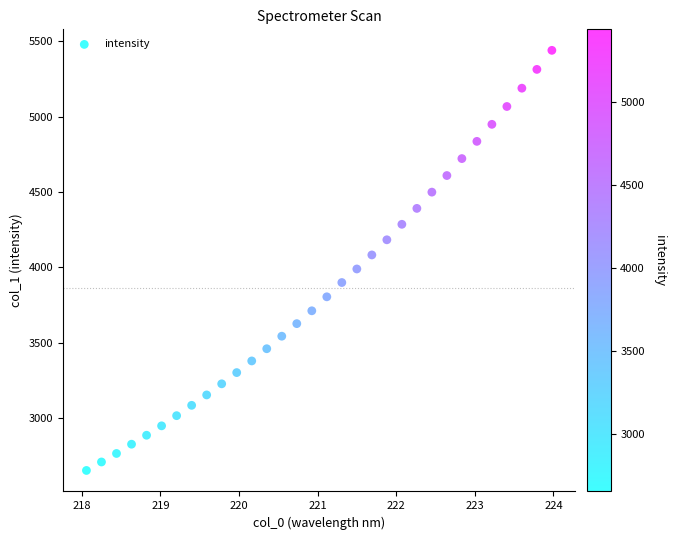

What is the range of Y values (max minus min)?

2789.3